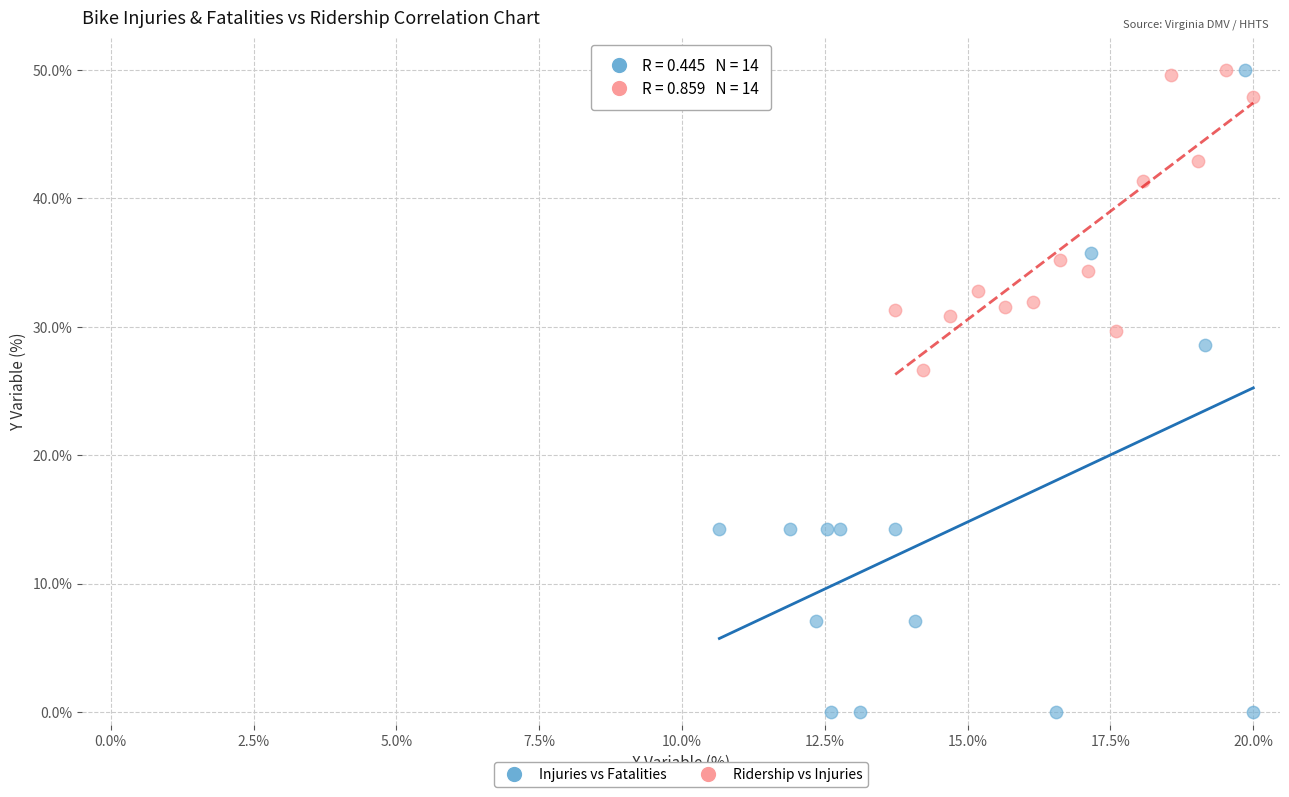

Which series has the largest Y range (max minus min)?

Injuries vs Fatalities